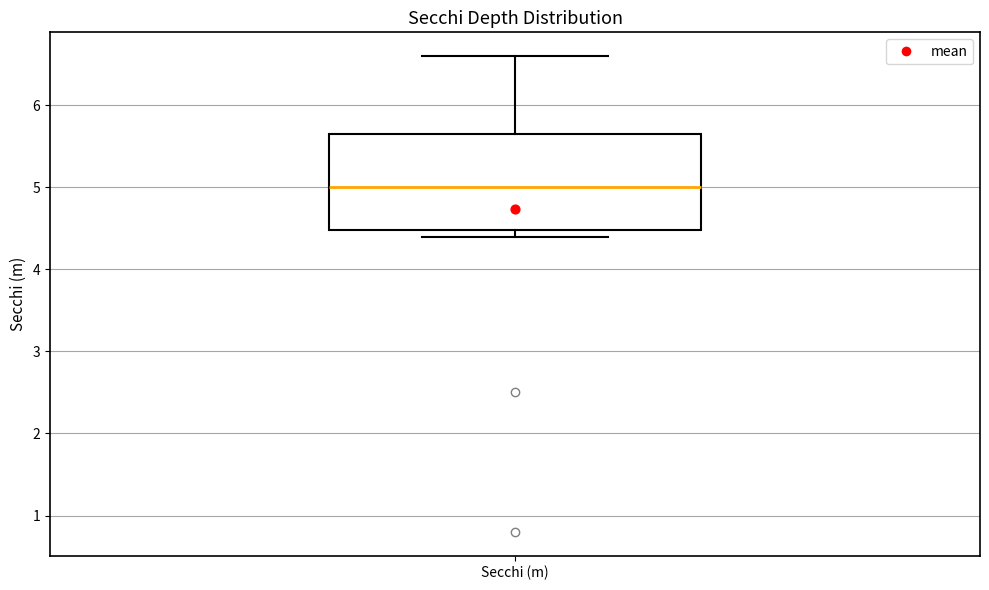

Transcribe this box plot: give where the median line is, the range the box spans, and where the two whiskers end, as read against the y-axis. The values are not printed on the chart, so give them approximately, as read against the axis.

median 5.0, box 4.5 to 5.7, whiskers 4.4 to 6.6